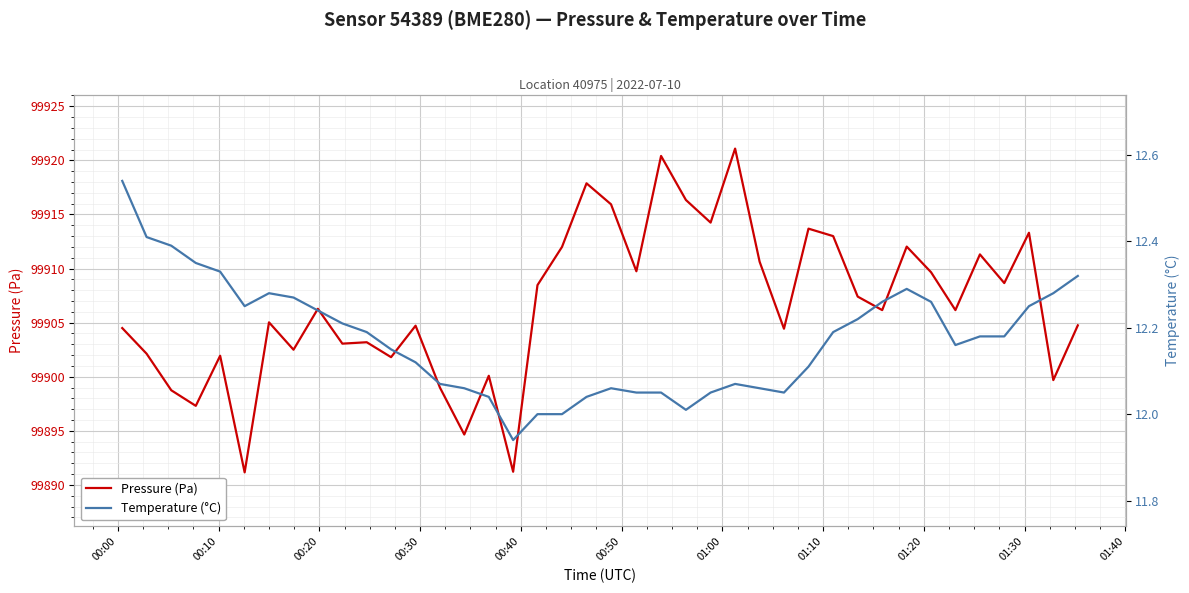

What is the lowest value of the Pressure (Pa) series?

99891.2